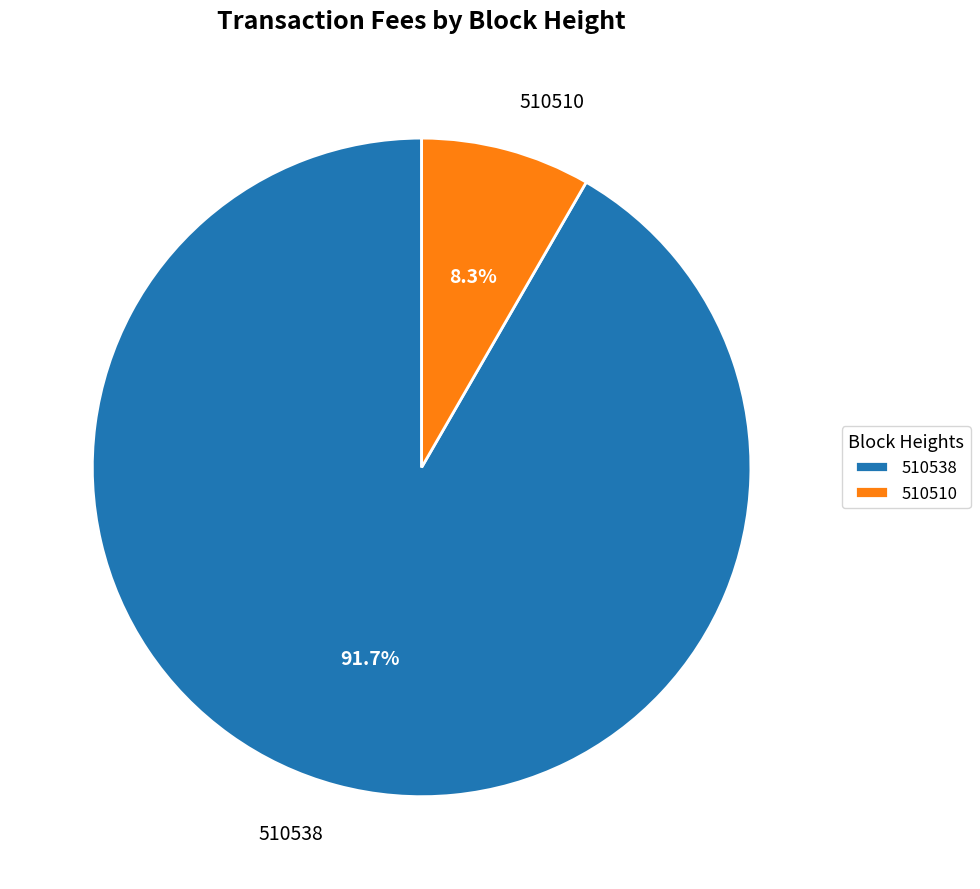

What portion of the pie excludes 510538?

8.3%